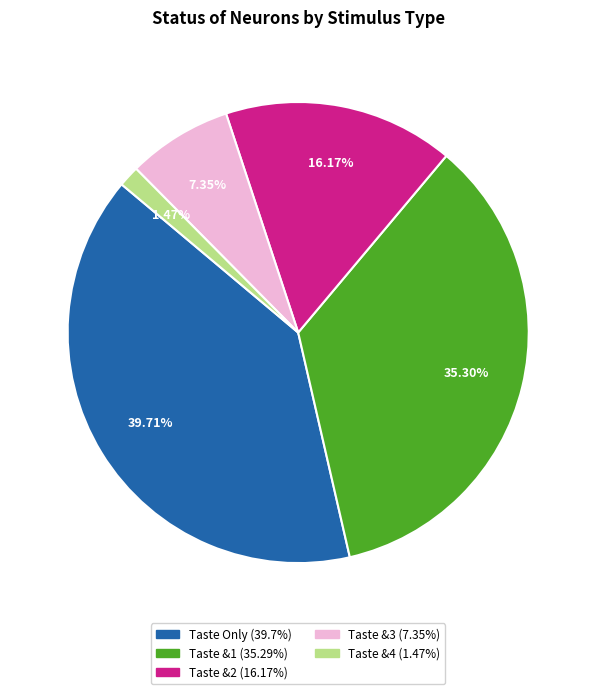

How many slices are in this pie chart?

5